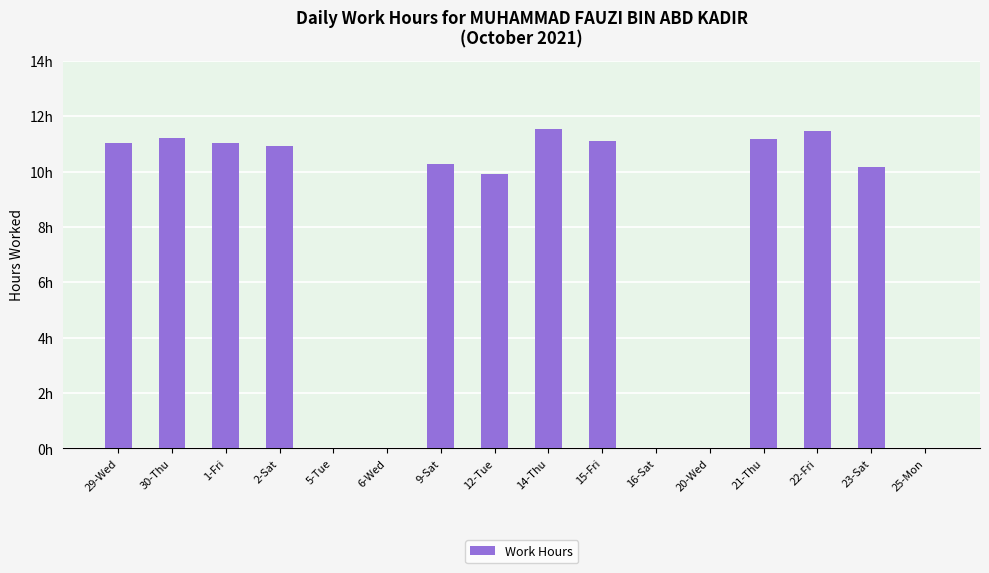

What is the difference between the values at 21-Thu and 22-Fri?

0.3